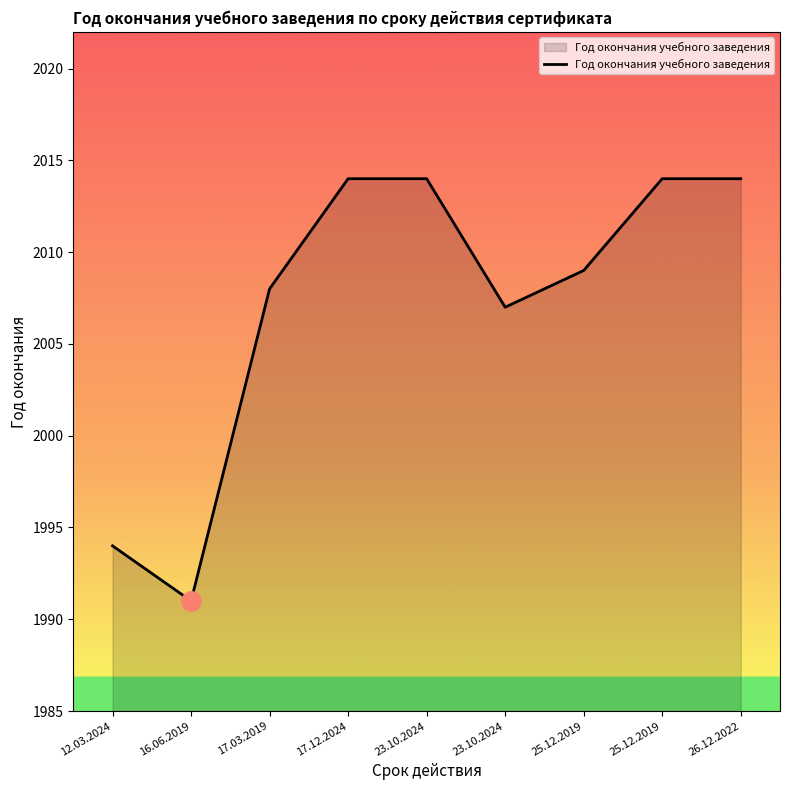

What is the smallest value displayed?

1991